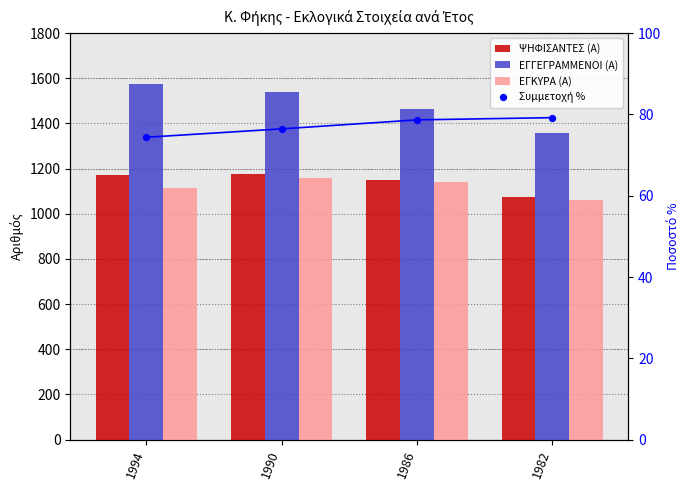

Is the value of ΨΗΦΙΣΑΝΤΕΣ (Α) at 1994 greater than the value of Συμμετοχή % at 1986?

Yes